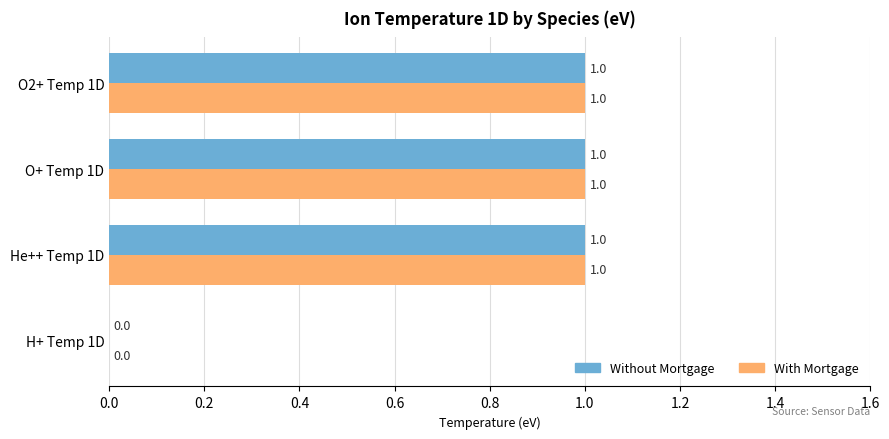

What is the sum of all Without Mortgage values?

3